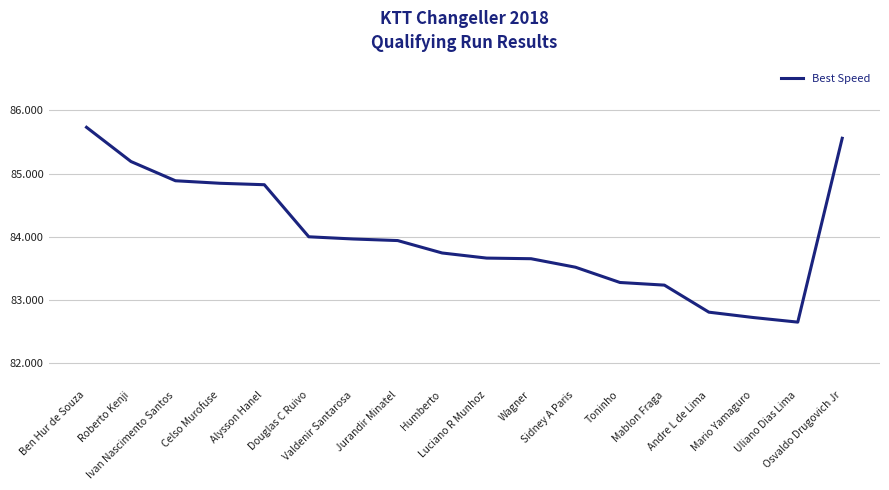

At which label does the data first exceed 83?

Ben Hur de Souza